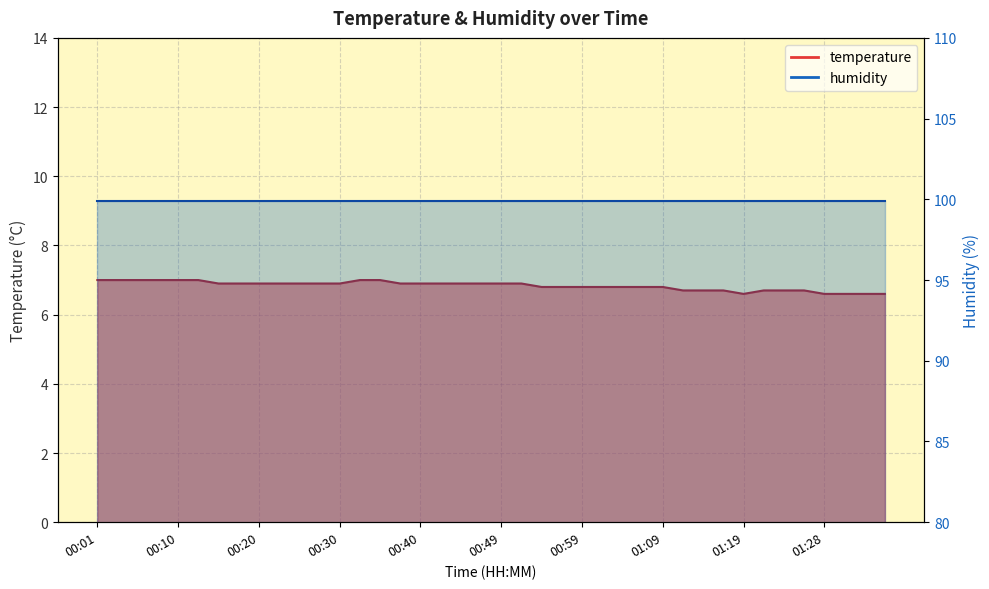

What position from the right is 00:57?

17